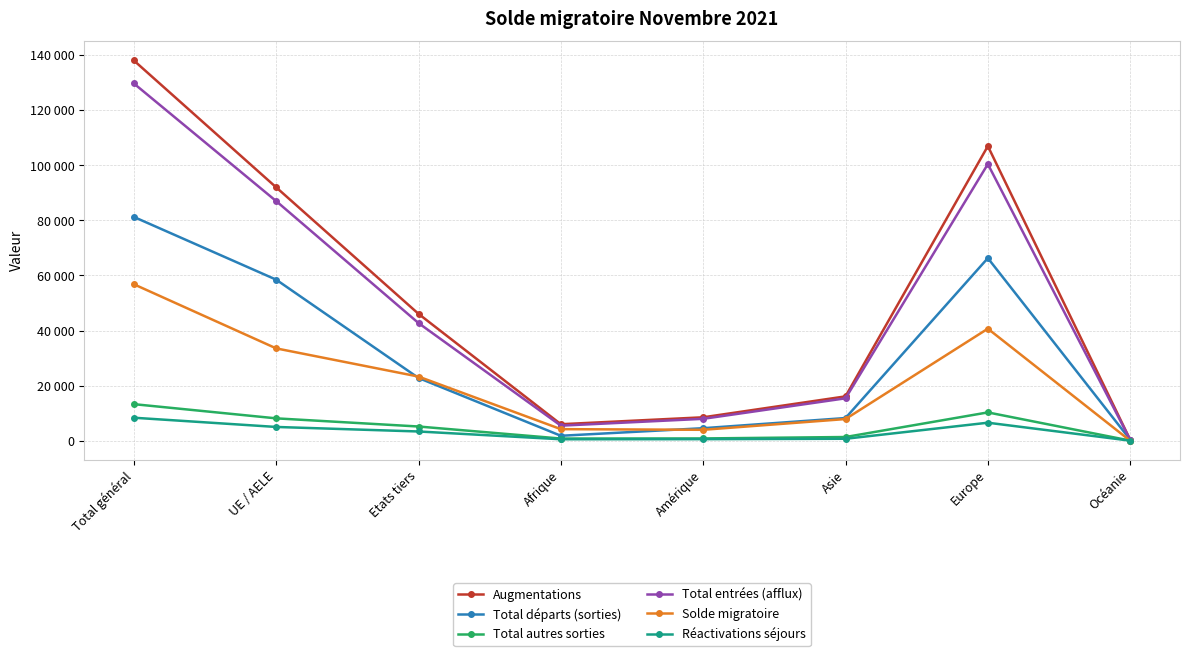

What is the label of the 3rd point from the left?

Etats tiers